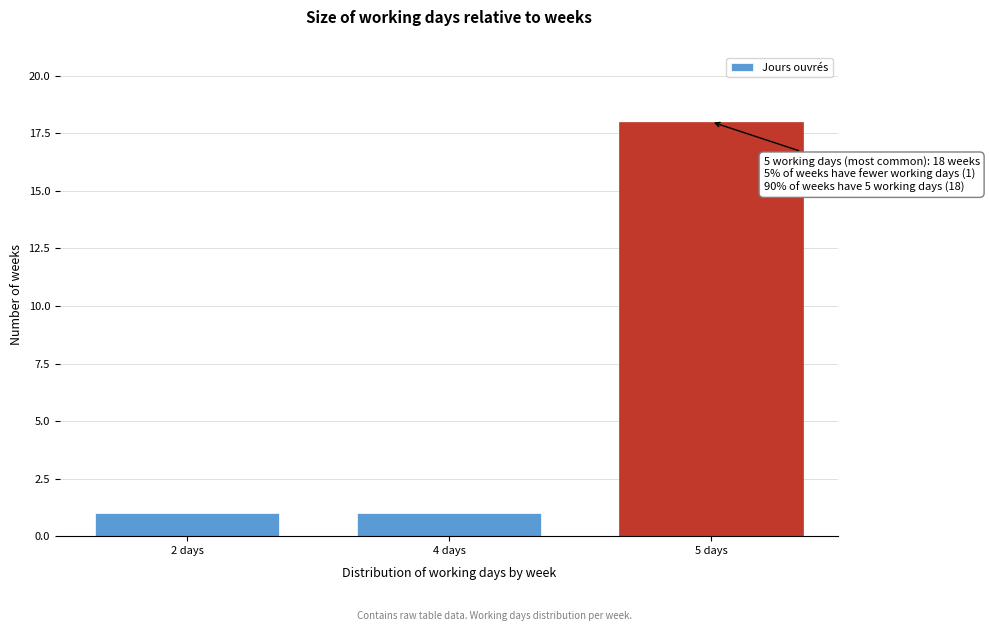

Reading right to left, extract all data points from this chart.

5 days=18	4 days=1	2 days=1